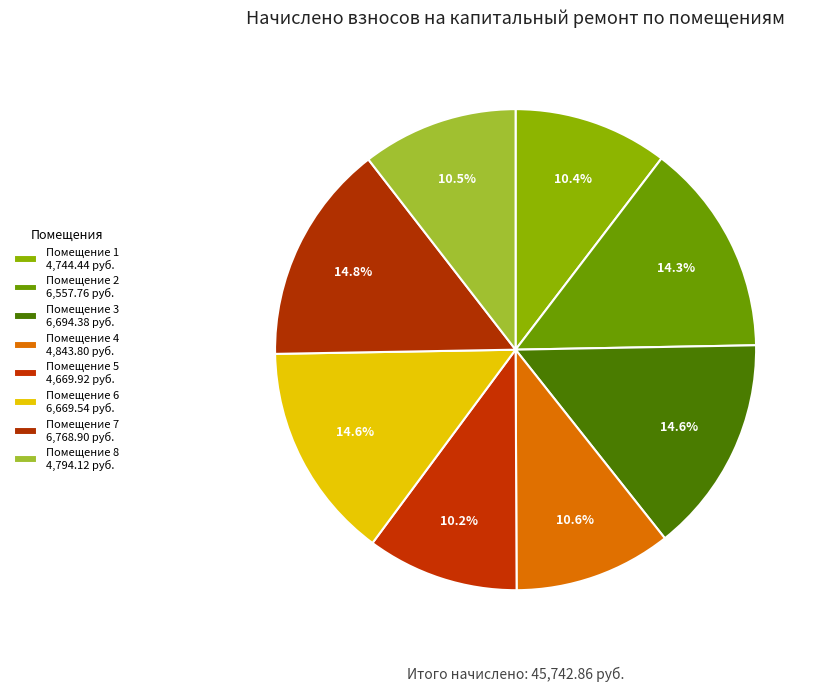

Which category has the smallest portion of the pie?

5